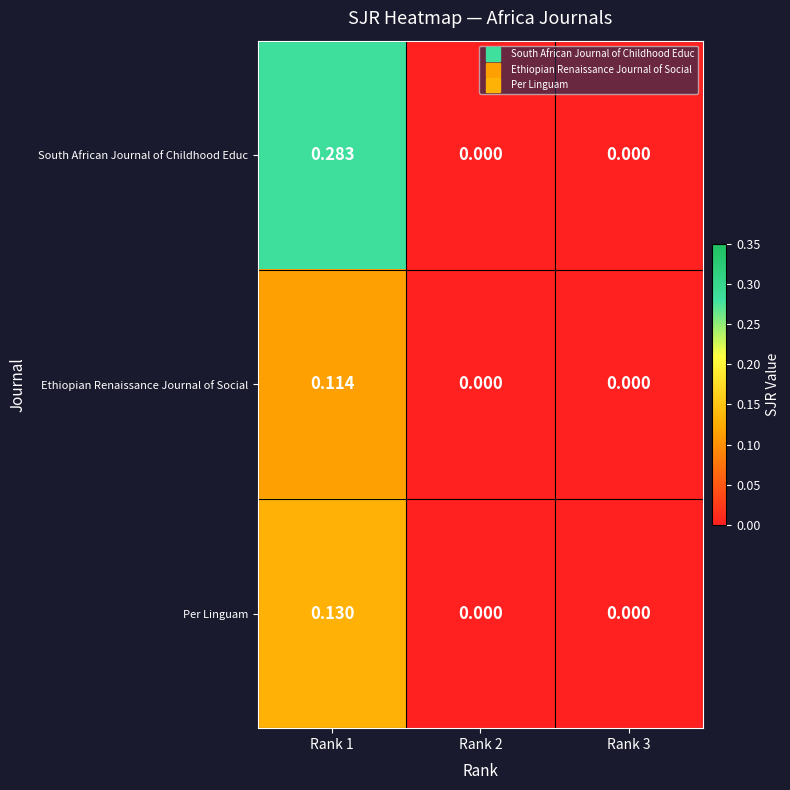

Rank the series by their maximum value, from lowest to highest.

Ethiopian Renaissance Journal of Social, Per Linguam, South African Journal of Childhood Educ